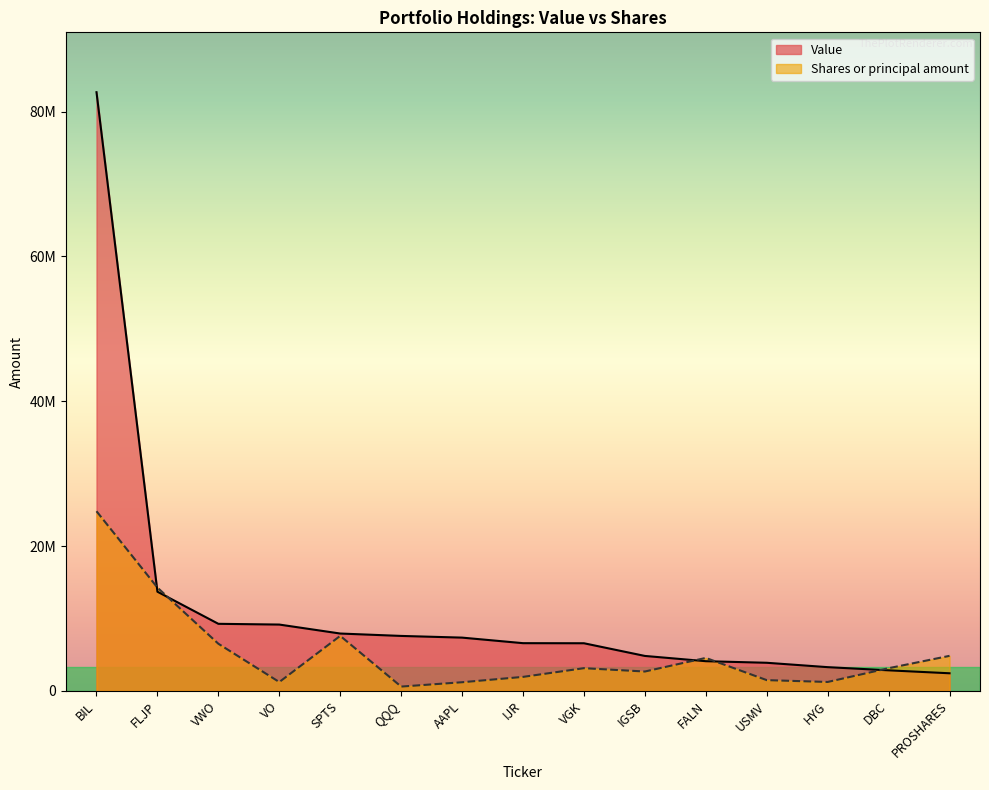

What is the difference between the Value values at VWO and FLJP?

4435486.0